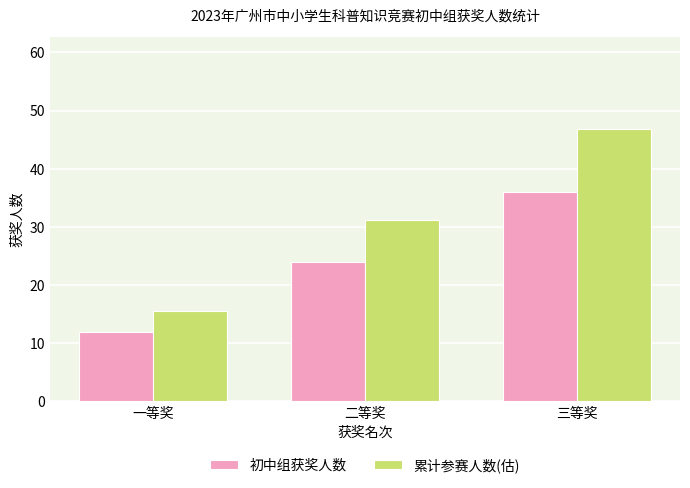

At which label is 初中组获奖人数 closest to 24?

二等奖